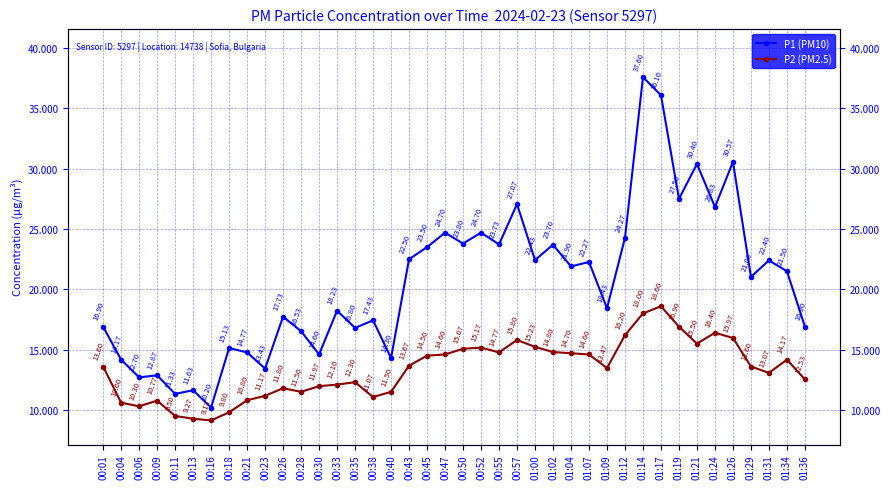

In P2 (PM2.5), how many points are higher than both neighbors (excluding endpoints)?

8